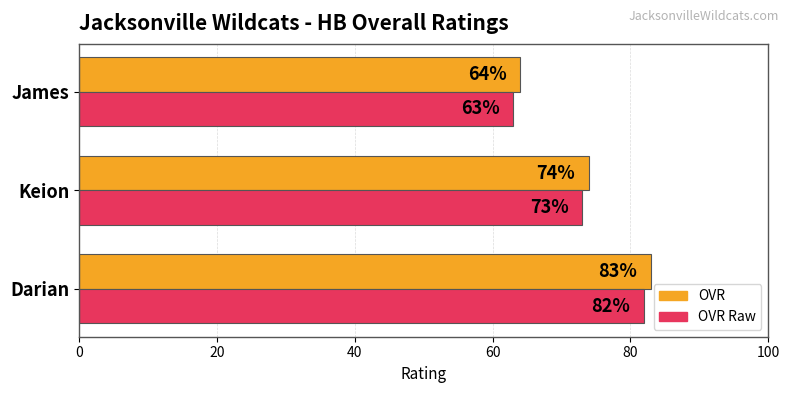

What is the minimum value shown in the chart?

63